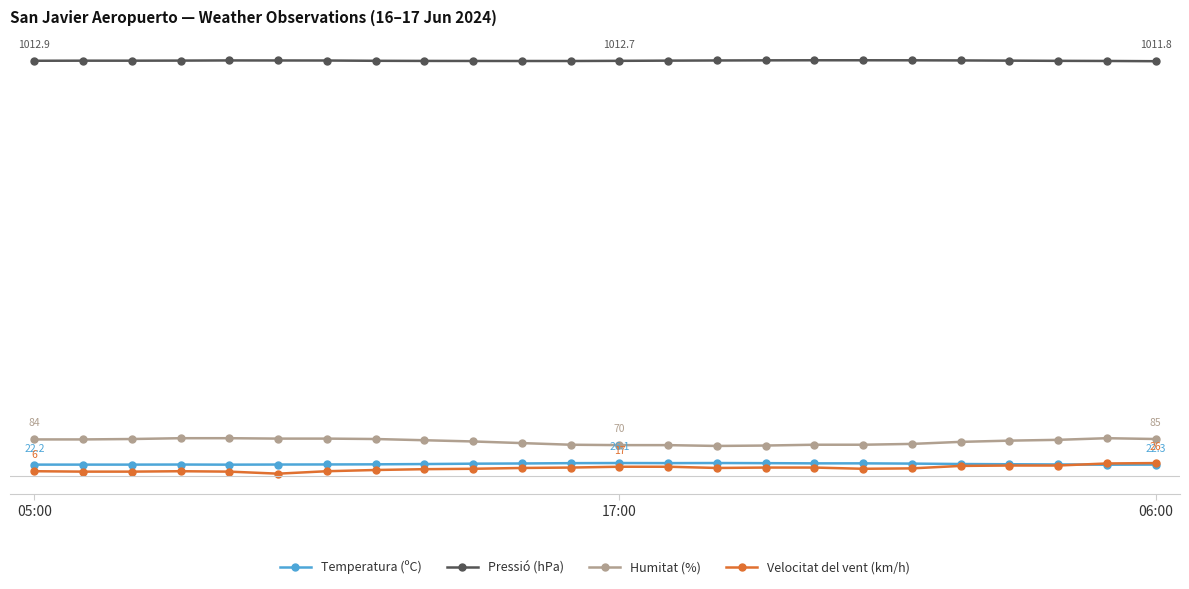

Is this an area chart (filled region under the line)?

No